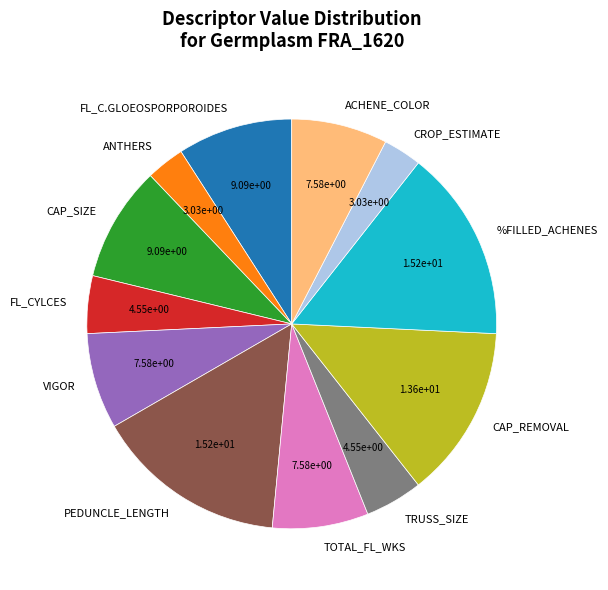

Is it true that ANTHERS is 3% of the pie?

True